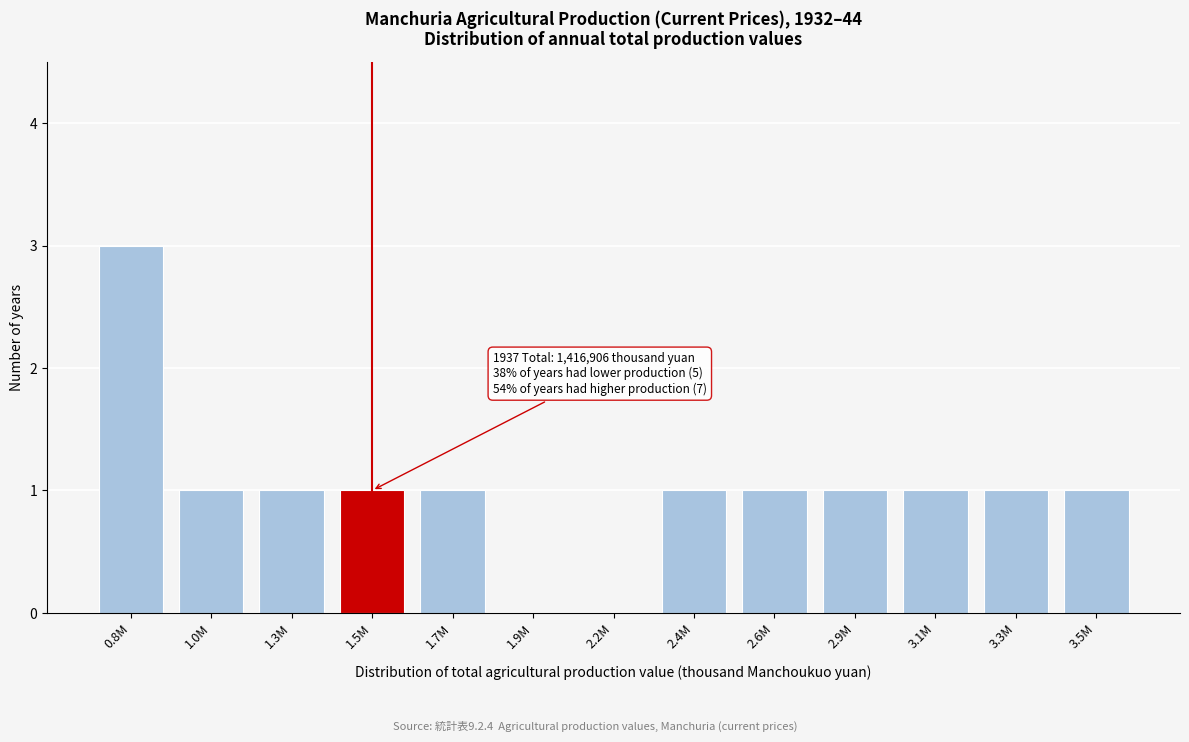

The value at 3.5M is 1. True or false?

True